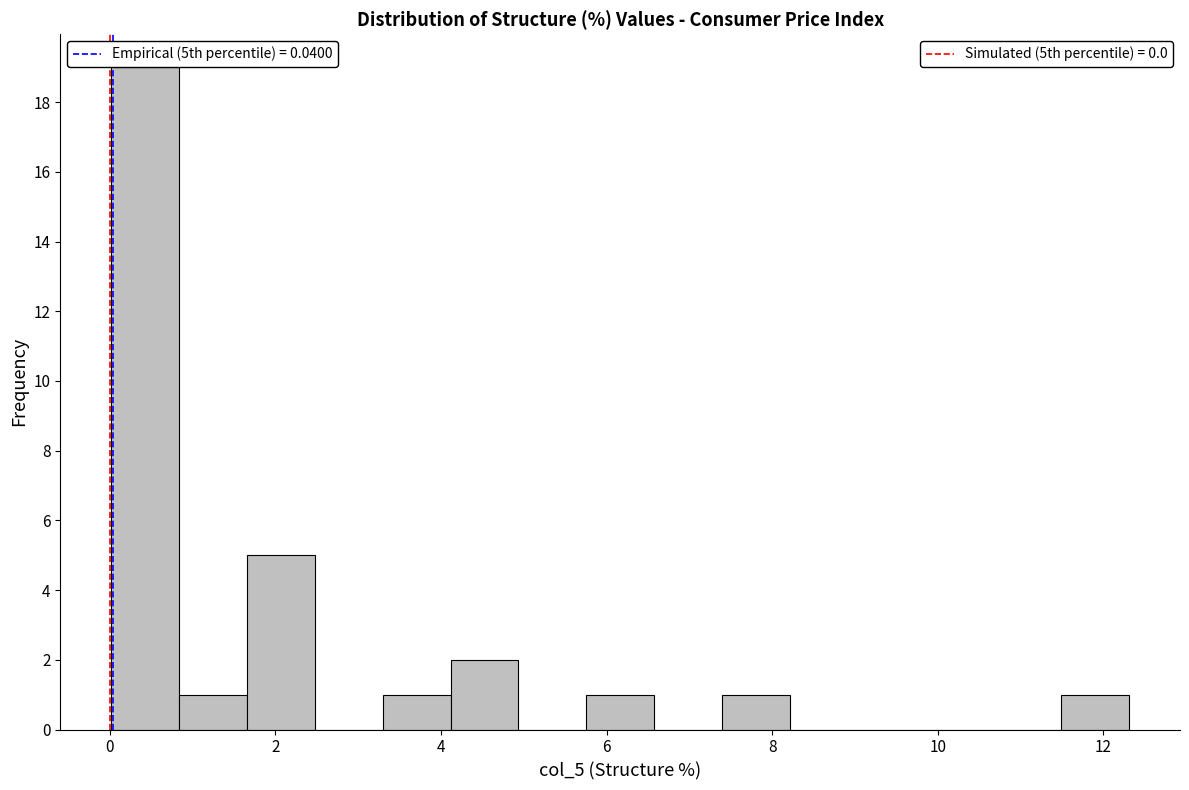

Reading left to right, transcribe this chart: for each bar, give the range it covers on the x-axis and its height. Neither the bar edges nor the heights are printed on the chart, so give them approximately, as read against the axes.

0.0 to 0.8: 19
0.8 to 1.6: 1
1.6 to 2.4: 5
2.4 to 3.2: 0
3.2 to 4.2: 1
4.2 to 5.0: 2
5.0 to 5.8: 0
5.8 to 6.6: 1
6.6 to 7.4: 0
7.4 to 8.2: 1
8.2 to 9.0: 0
9.0 to 9.8: 0
9.8 to 10.6: 0
10.6 to 11.4: 0
11.4 to 12.4: 1